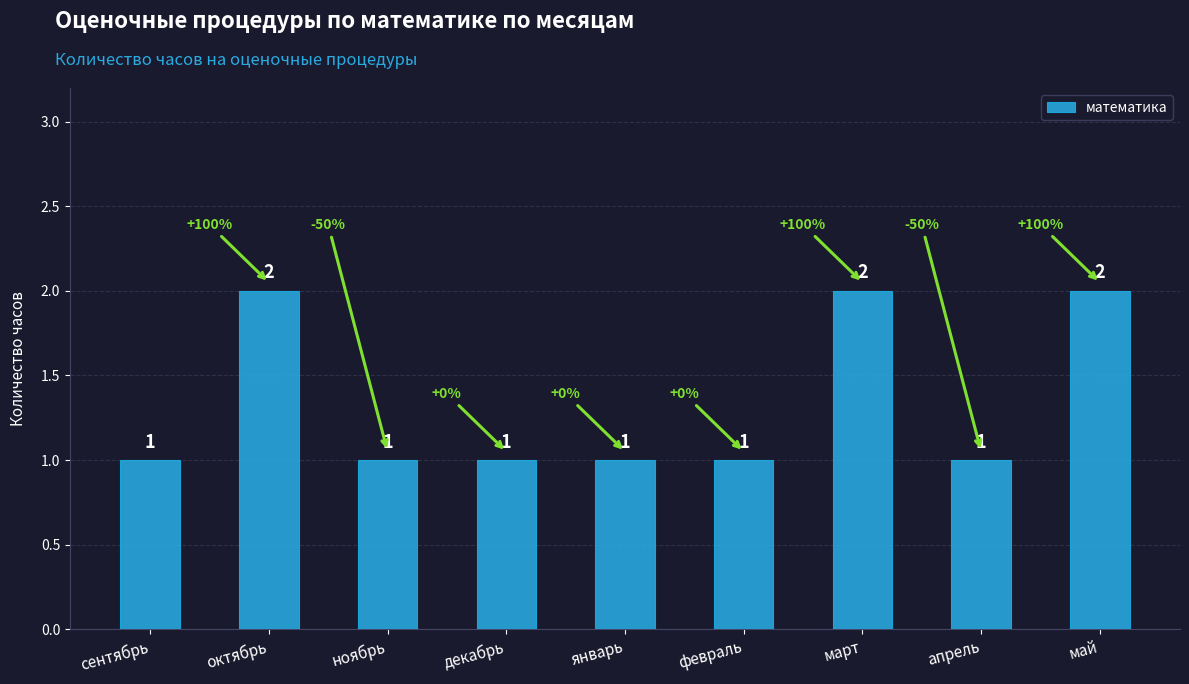

Which has a higher value, ноябрь or май?

май